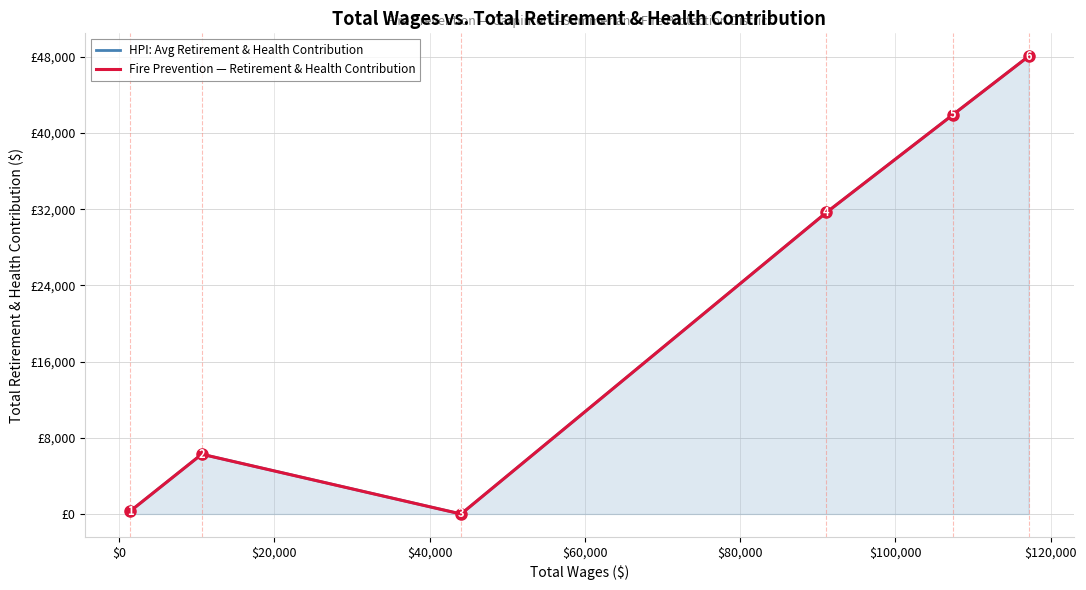

Reading left to right, transcribe all the data shown in this chart.

HPI: Avg Retirement & Health Contribution: 296	6277	0	31655	41934	48062
Fire Prevention — Retirement & Health Contribution: 296	6277	0	31655	41934	48062